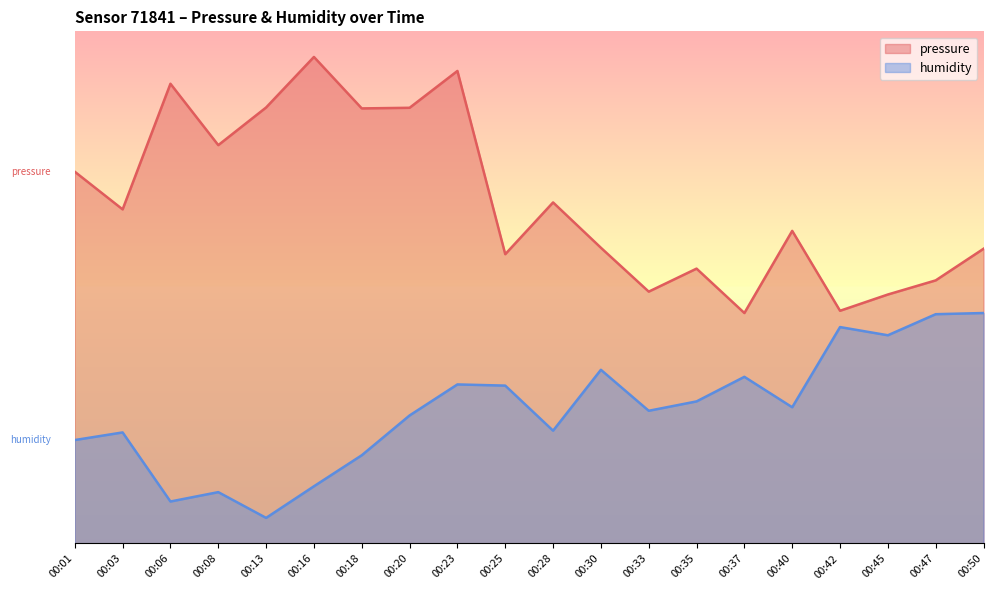

How many series are shown in this chart?

2